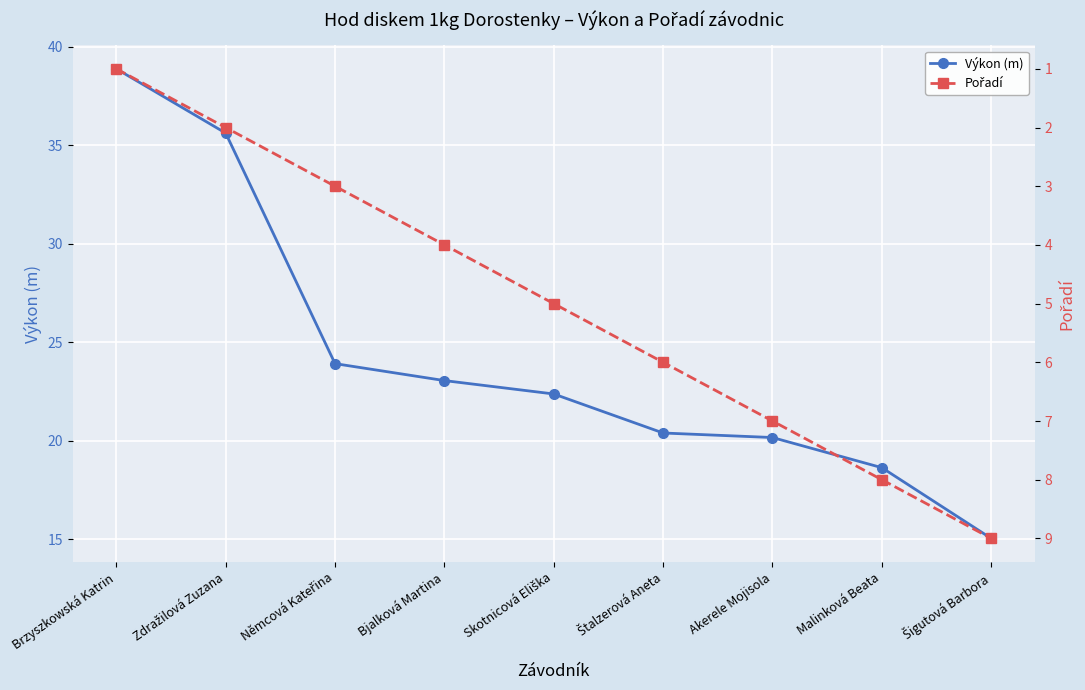

What position from the right is Akerele Mojisola?

3